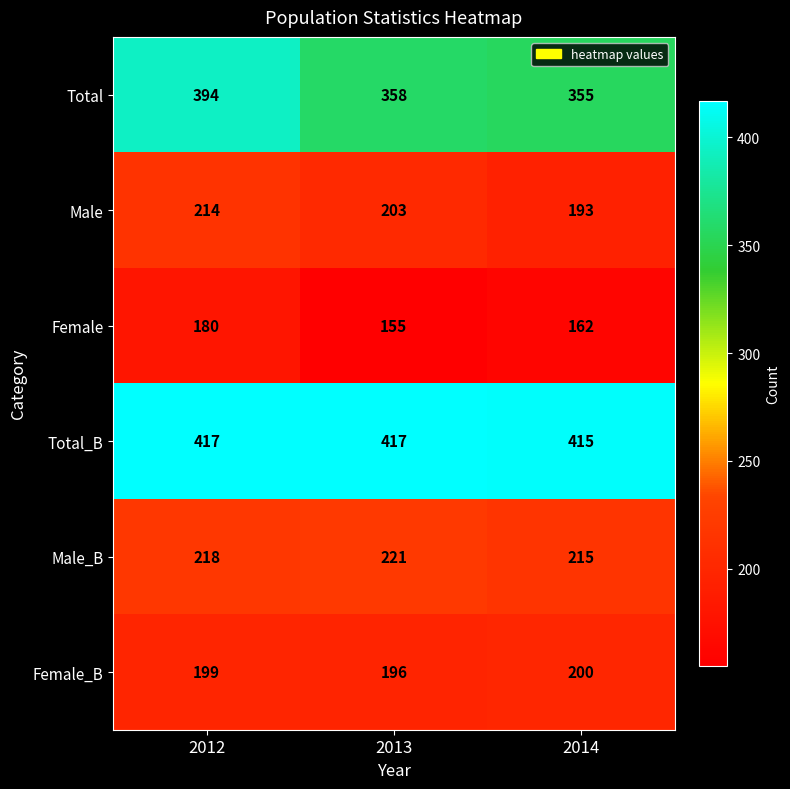

What is the minimum value for Male_B?

215